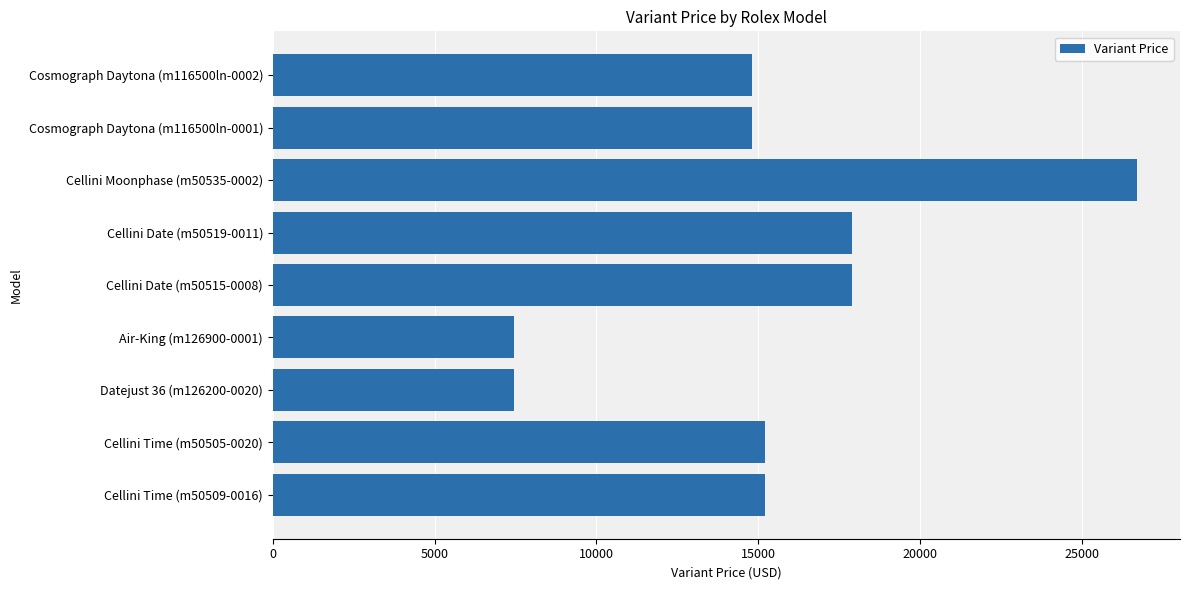

What is the smallest value displayed?

7450